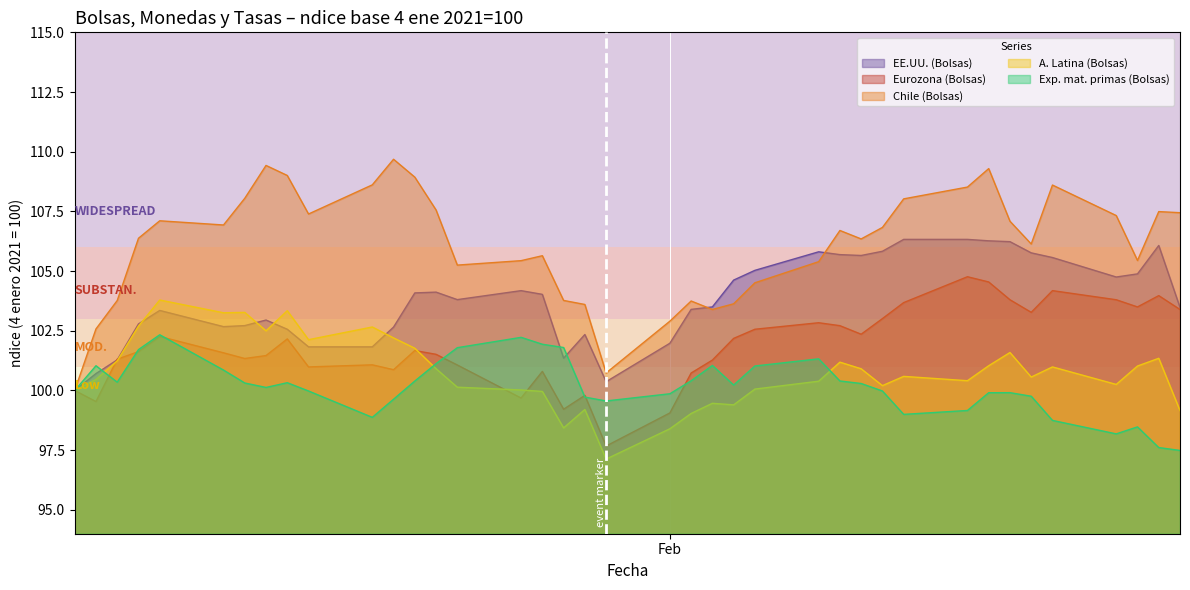

Is it true that Chile (Bolsas) equals 162.5 at 2021-02-24?

False